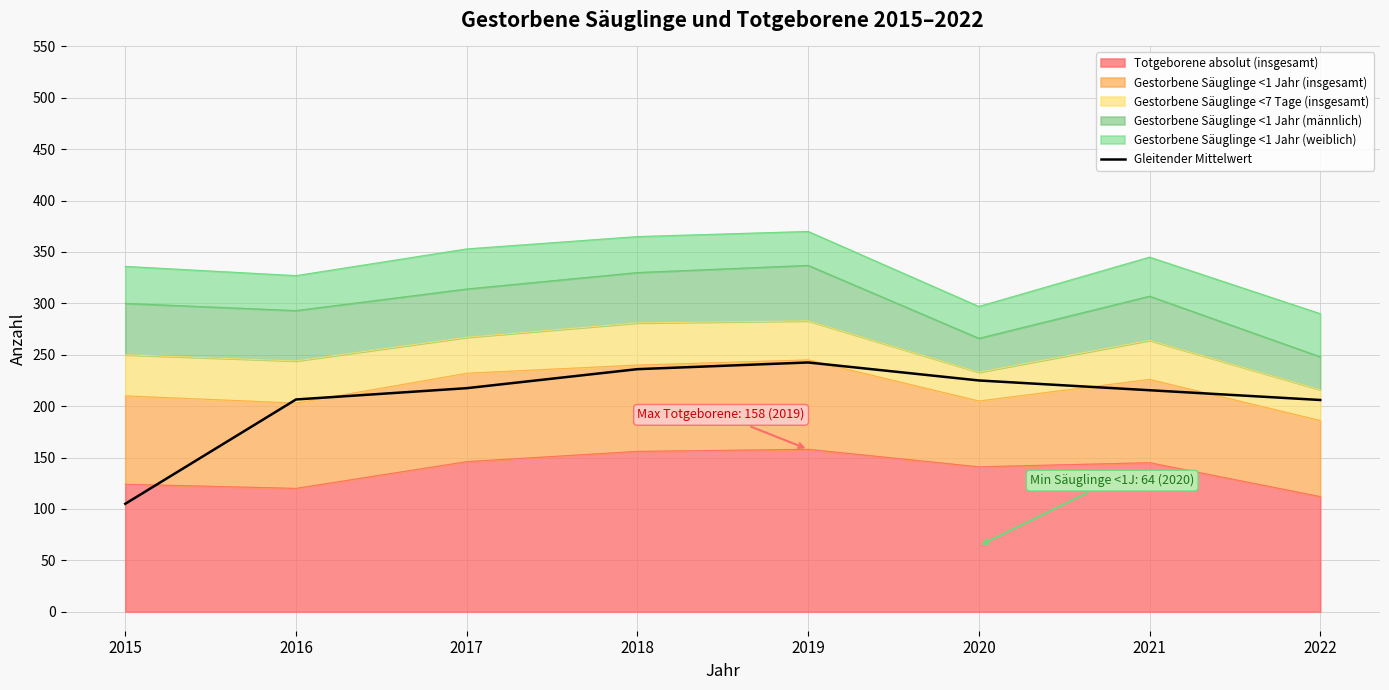

The chart shows a value of 120.8 at 2018. True or false?

False